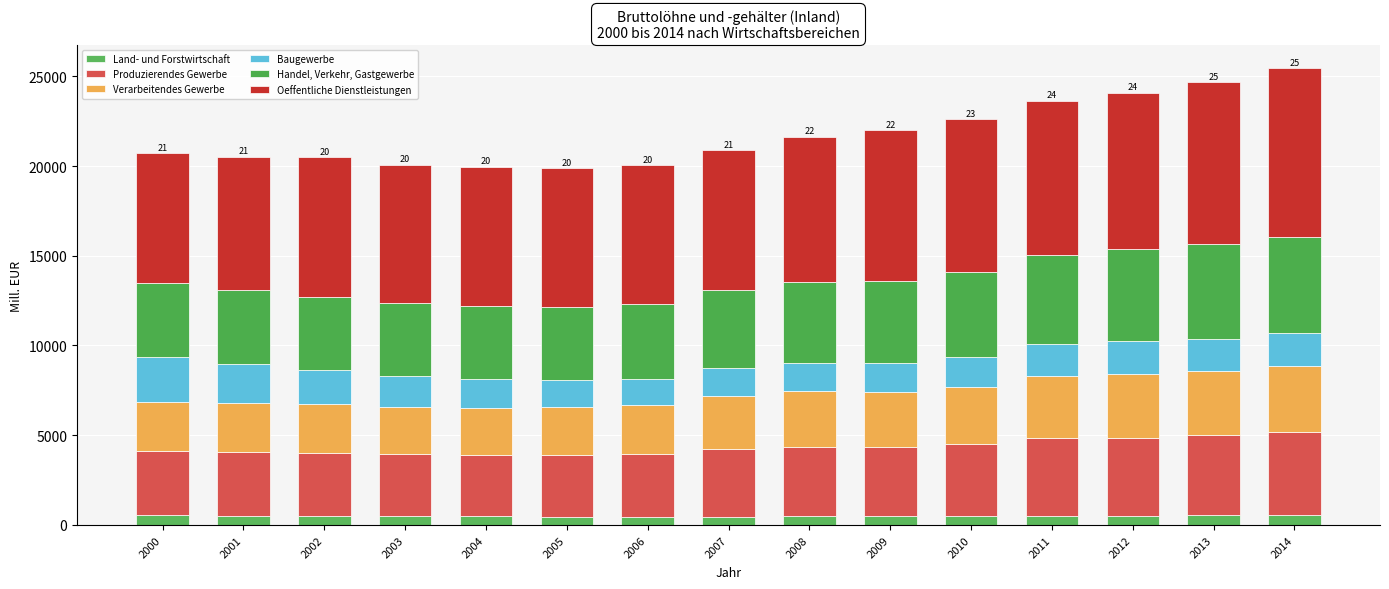

Does the chart contain any negative values?

No